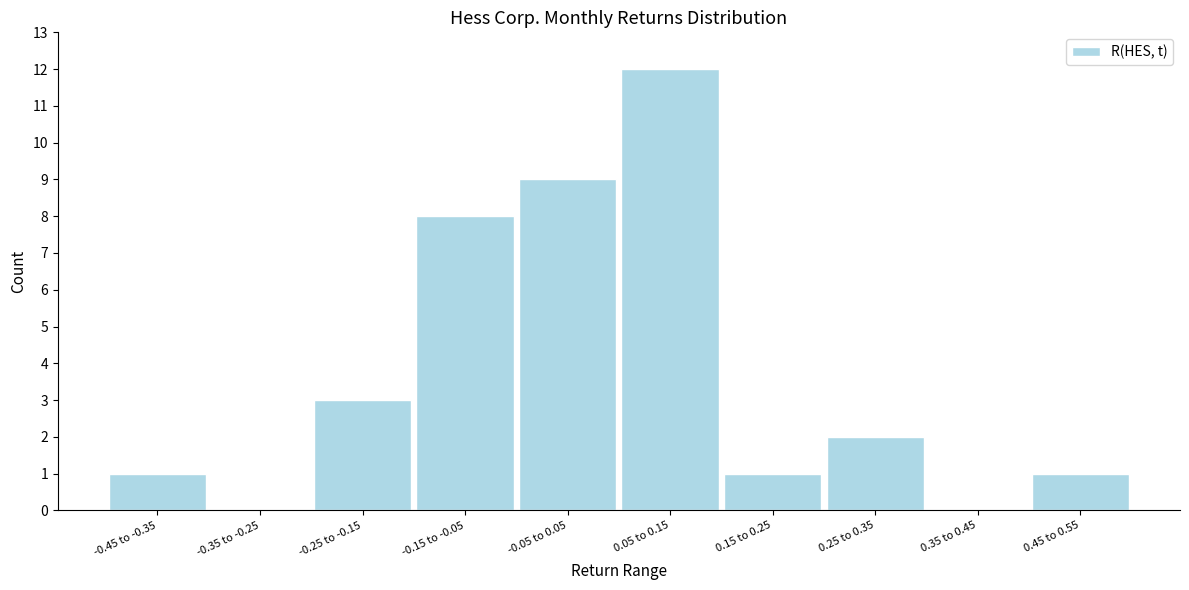

Reading left to right, list all the values displayed in this chart.

-0.45 to -0.35=1	-0.35 to -0.25=0	-0.25 to -0.15=3	-0.15 to -0.05=8	-0.05 to 0.05=9	0.05 to 0.15=12	0.15 to 0.25=1	0.25 to 0.35=2	0.35 to 0.45=0	0.45 to 0.55=1